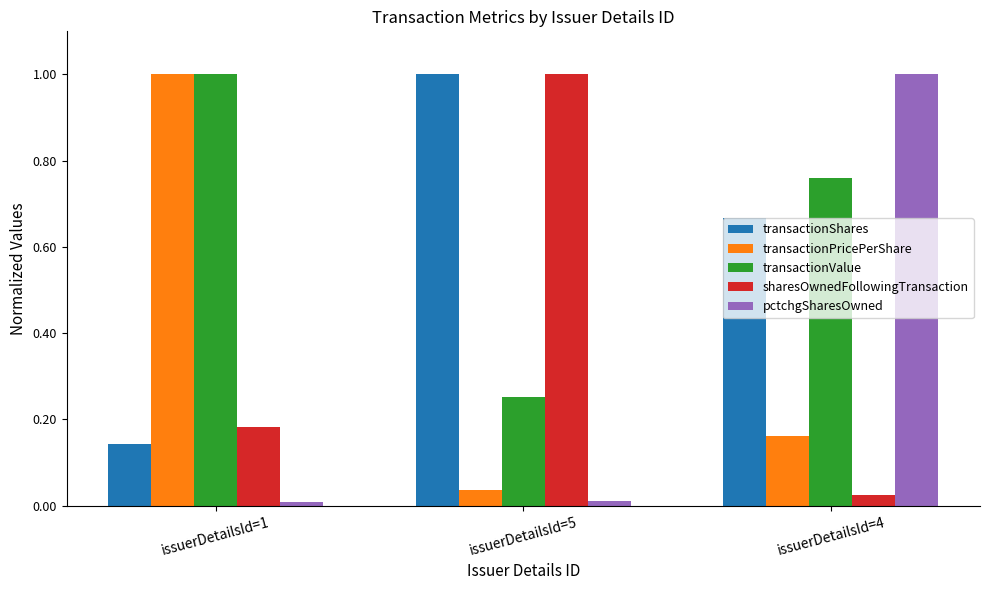

List the labels in order of sharesOwnedFollowingTransaction value, smallest first.

issuerDetailsId=4, issuerDetailsId=1, issuerDetailsId=5